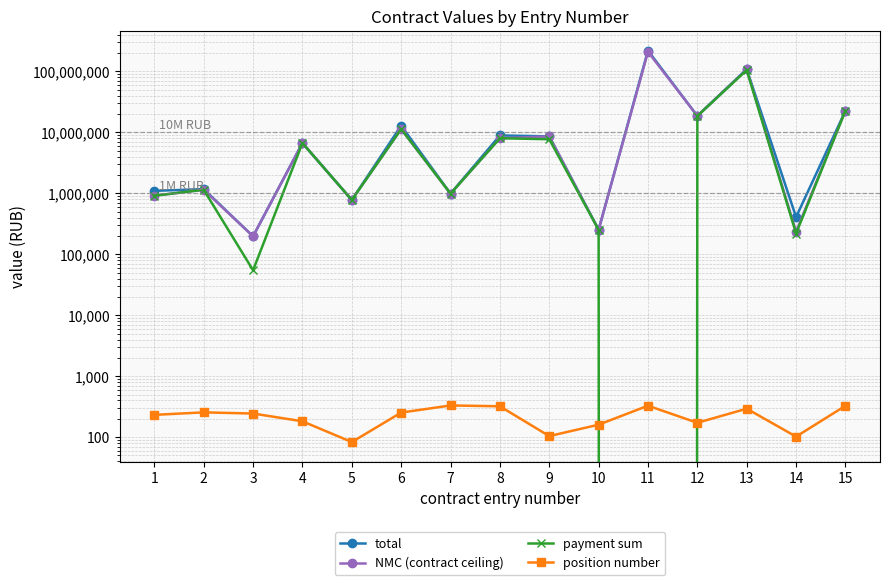

The position number series shows 567.2 at 8. True or false?

False